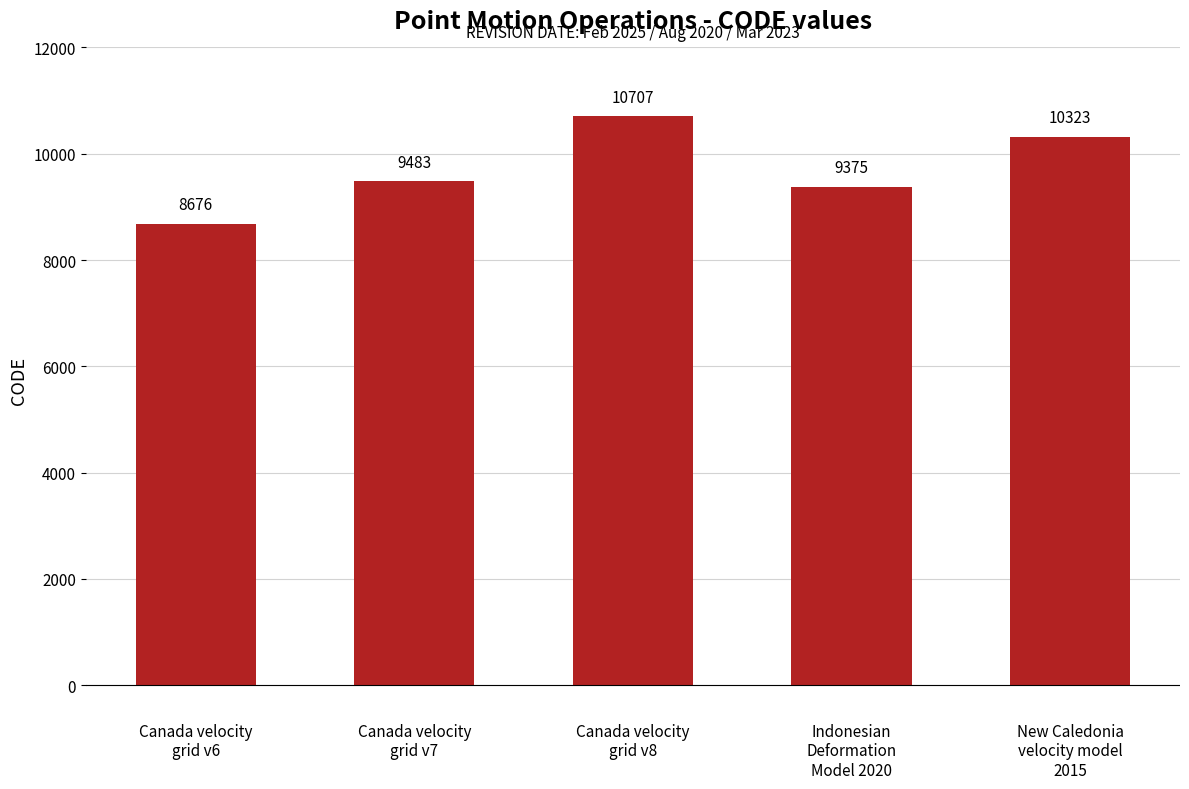

How many bars are there in total?

5